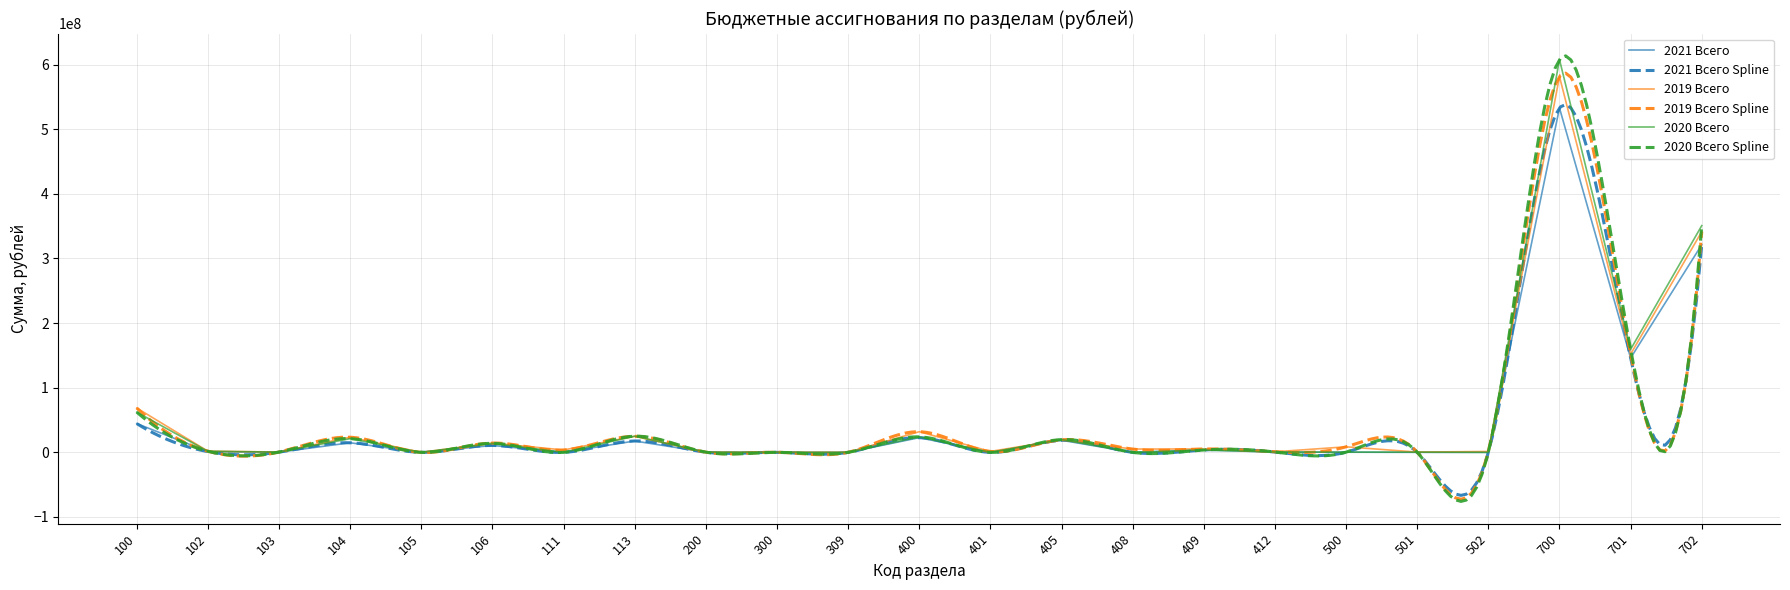

Which series has the largest total across all categories?

2020 Всего